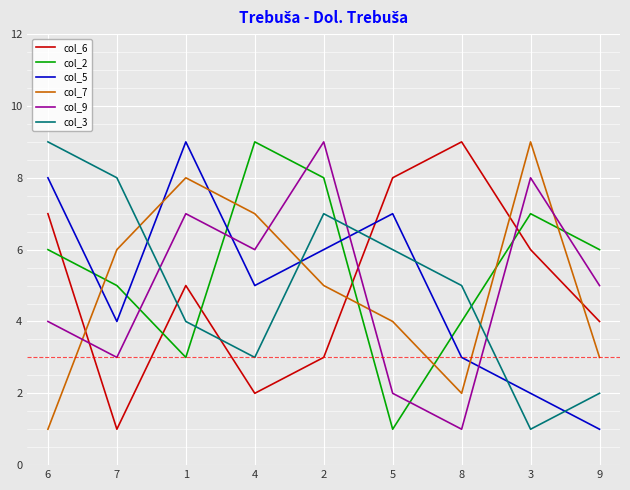

Between 7 and 4, which series saw the biggest shift?

col_3